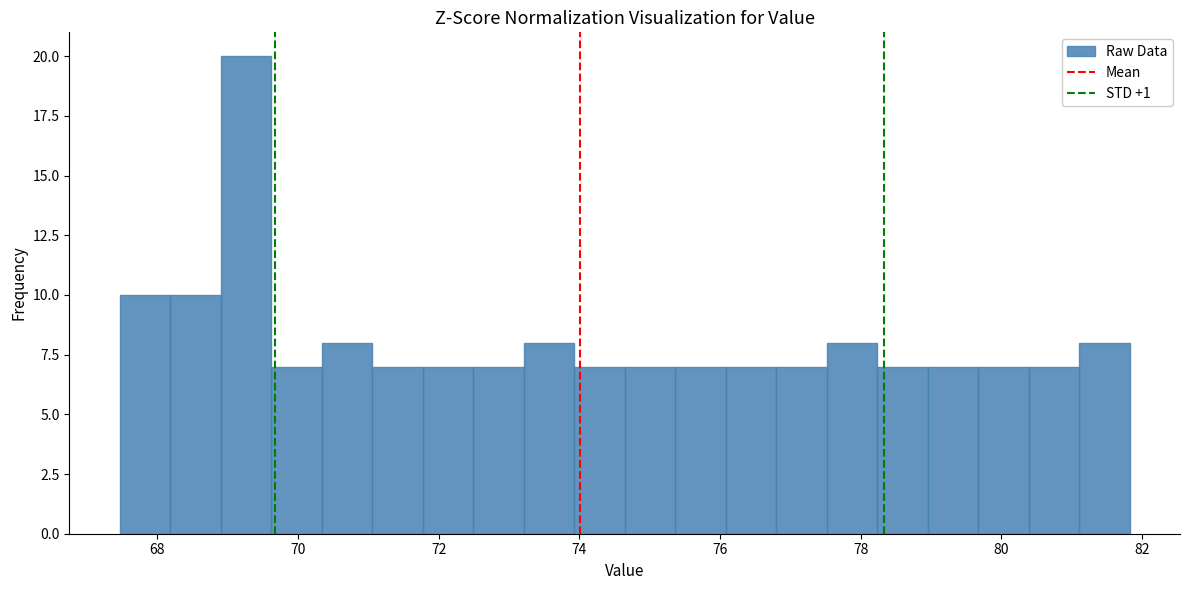

Read against the x-axis, roughly where is the centre of the tallest bar?

69.2